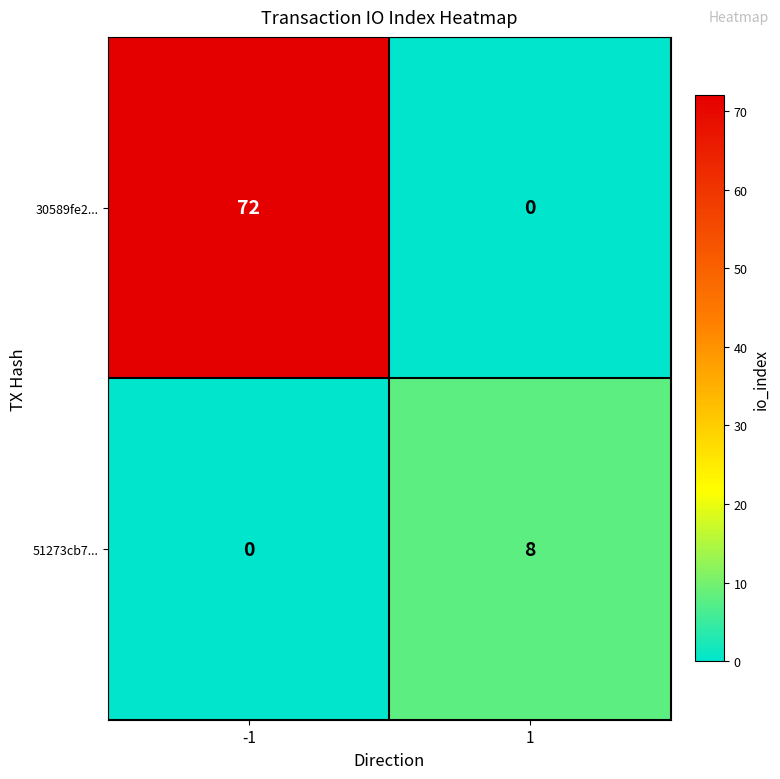

What is the greatest value displayed?

72